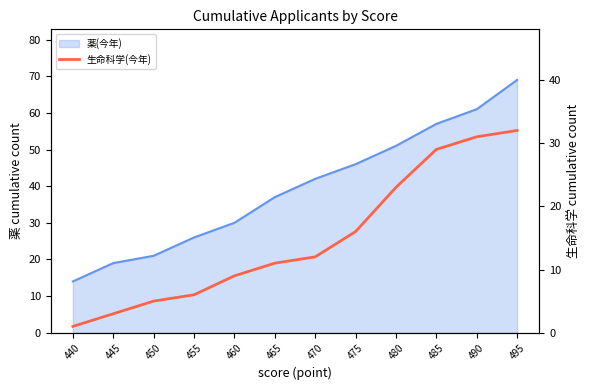

Rank the categories by value from highest to lowest.

495, 490, 485, 480, 475, 470, 465, 460, 455, 450, 445, 440